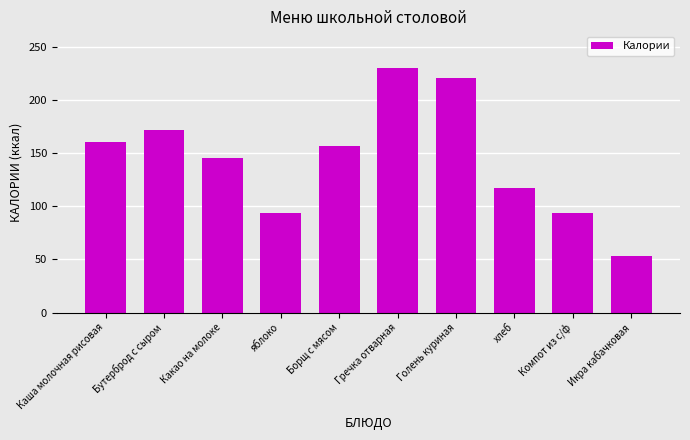

What is the label of the 10th bar from the left?

Икра кабачковая